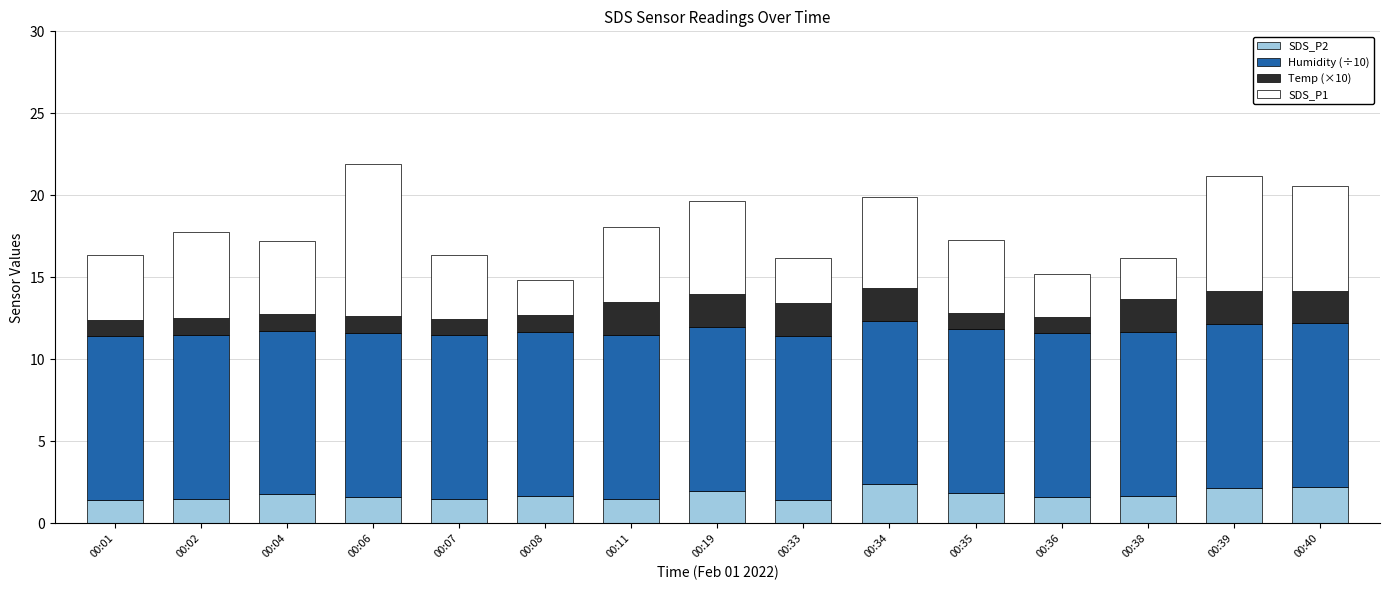

What is the average value of the SDS_P2 series?

1.8